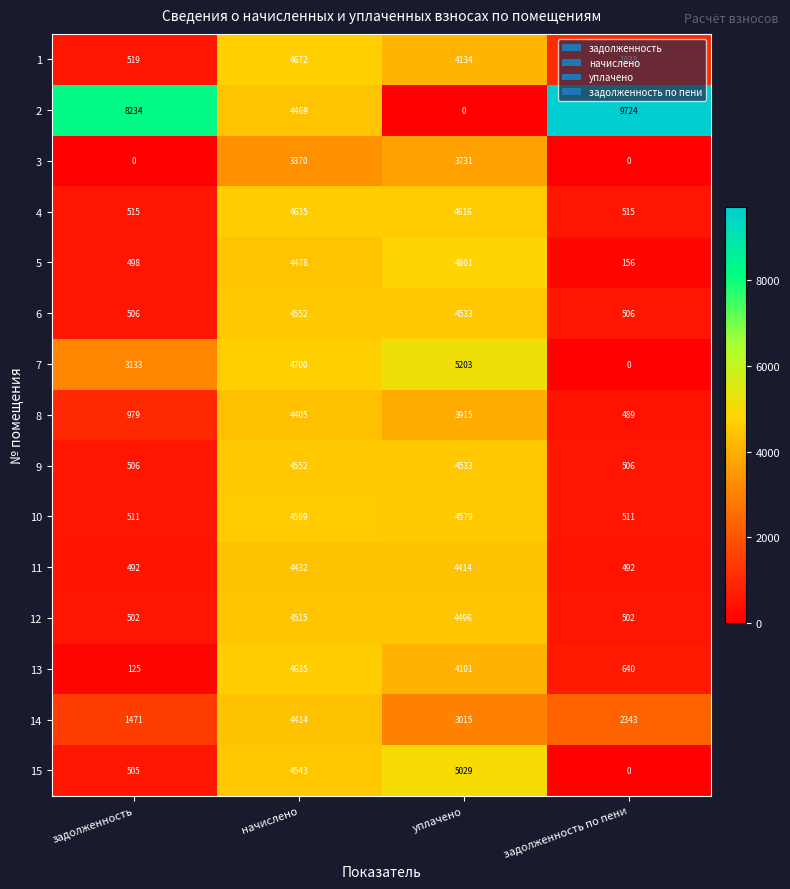

Is the value of 4 at начислено greater than the value of 11 at задолженность?

Yes